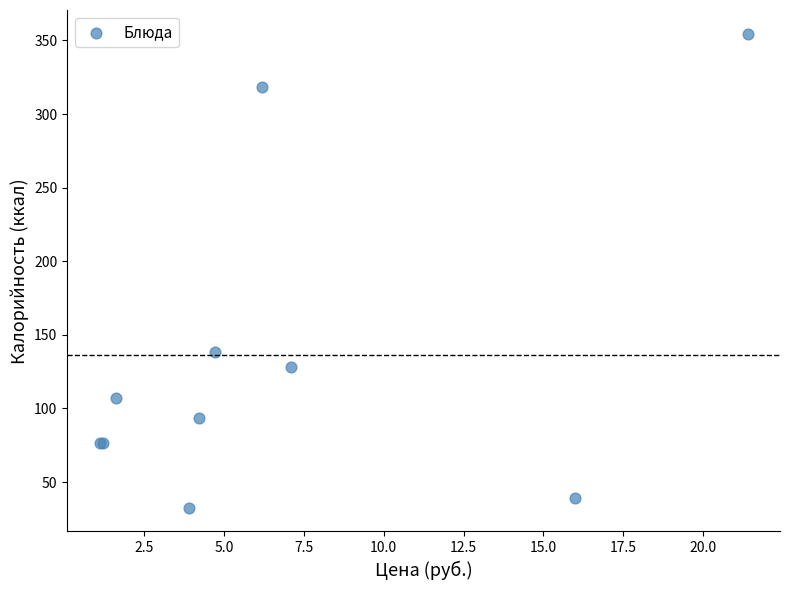

What Y value in the scatter plot is closest to 193?

138.6